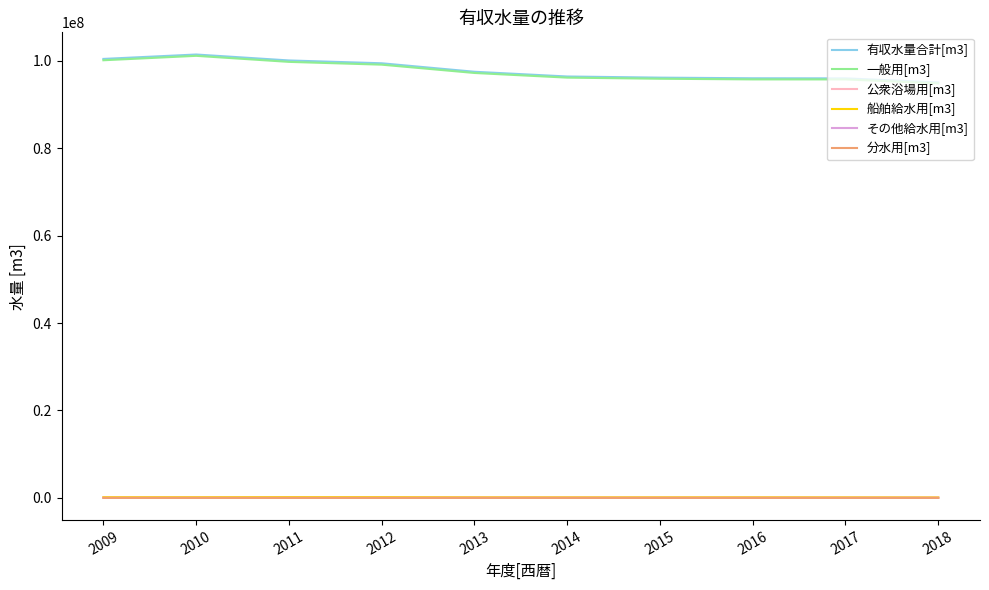

At which category does the chart reach its peak across all series?

2010